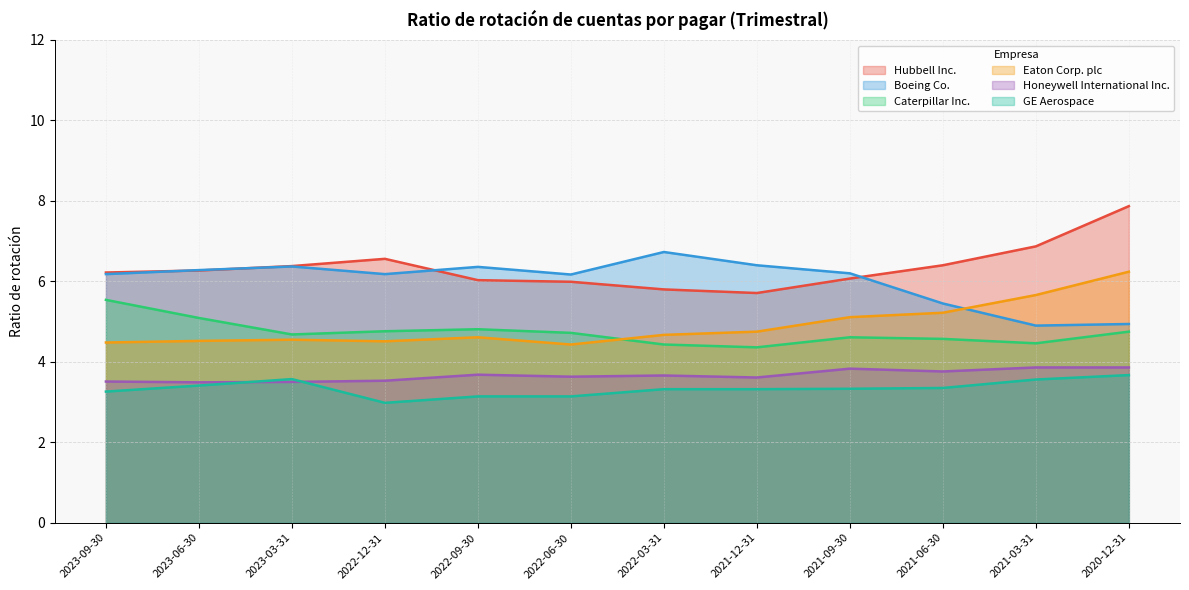

Which series has the widest spread of values?

Hubbell Inc.